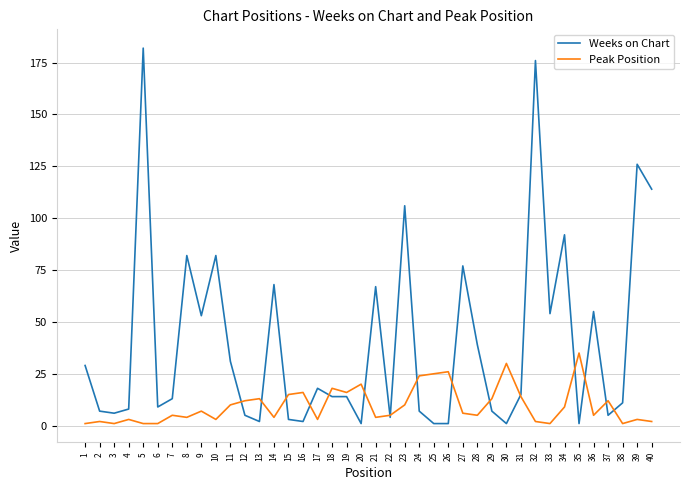

At 10, list the series in order from largest to smallest.

Weeks on Chart, Peak Position